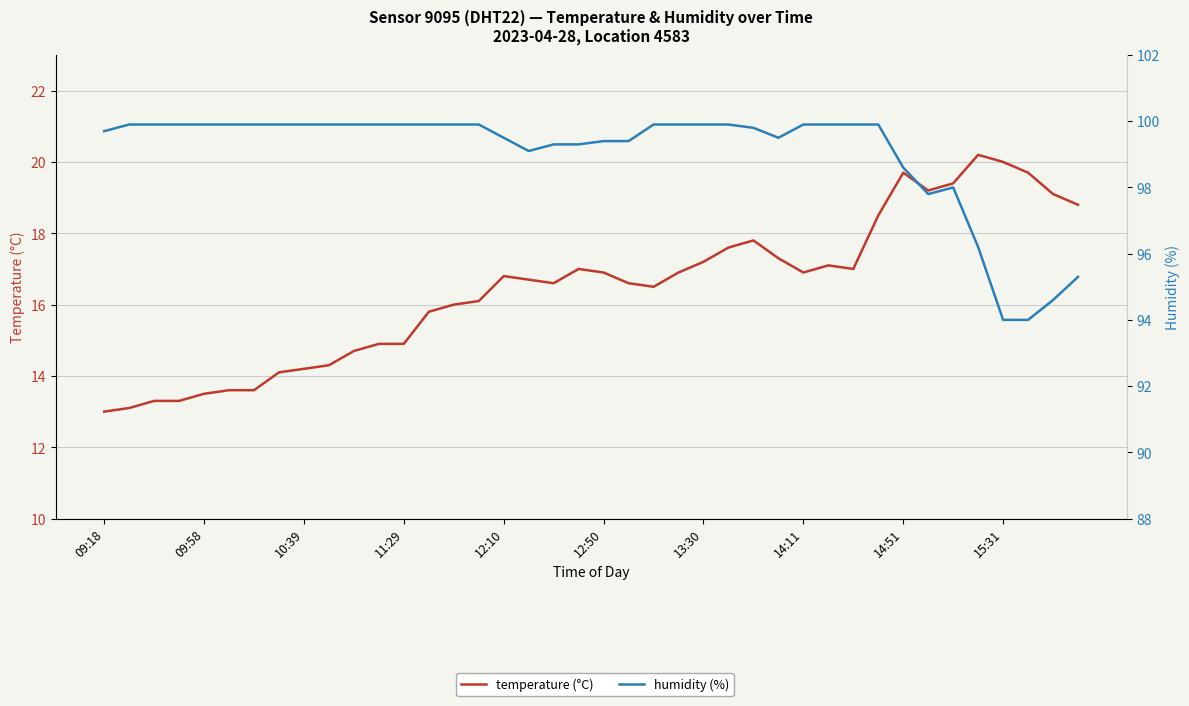

How many series are shown in this chart?

2